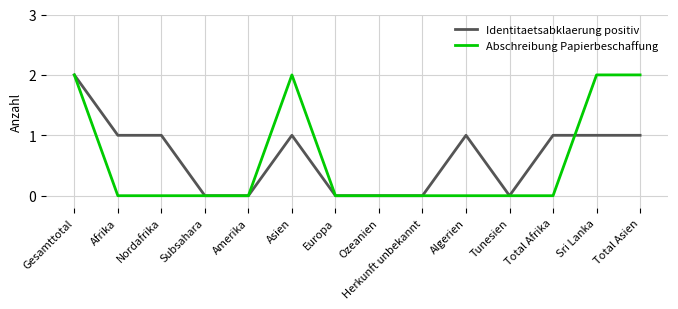

True or false: Abschreibung Papierbeschaffung has a value of 0 at Europa.

True